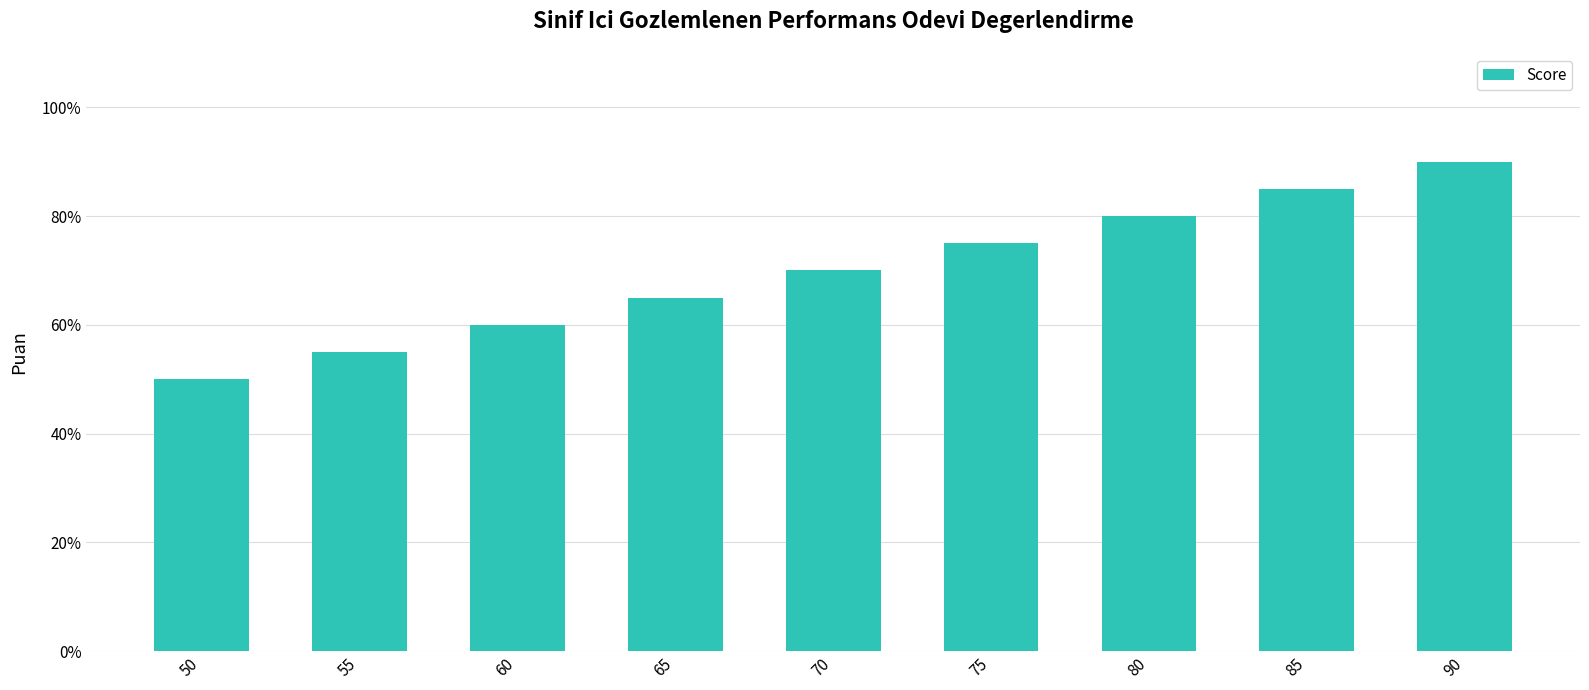

Are the bars grouped side by side (vs. stacked)?

No